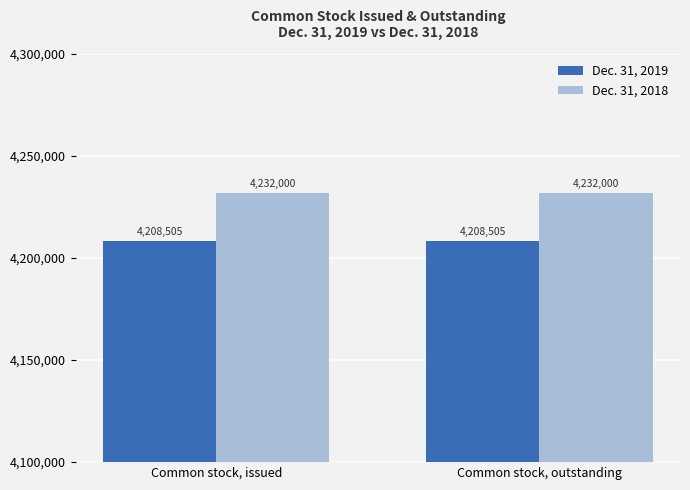

True or false: Dec. 31, 2018 has a value of 4232000 at Common stock, outstanding.

True